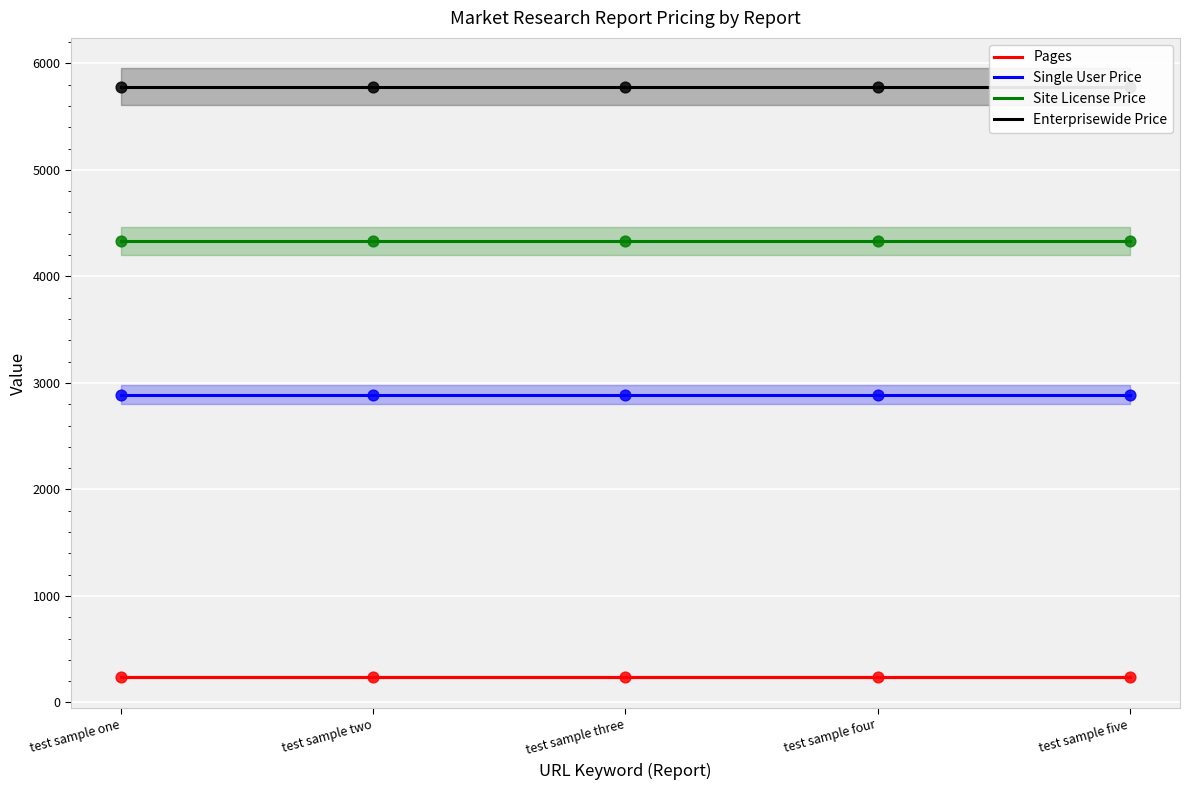

At which category is the sum across all series the highest?

test sample one